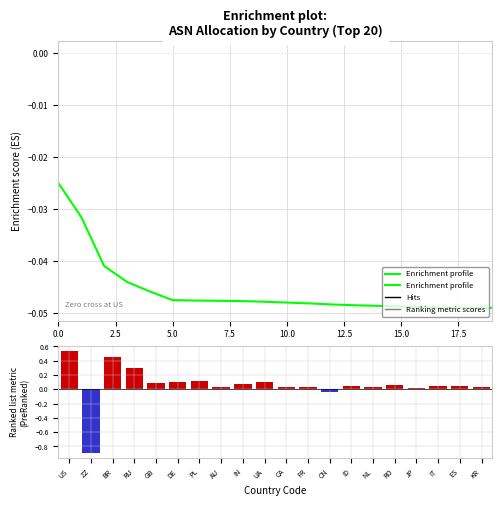

What position from the left is 10?

11